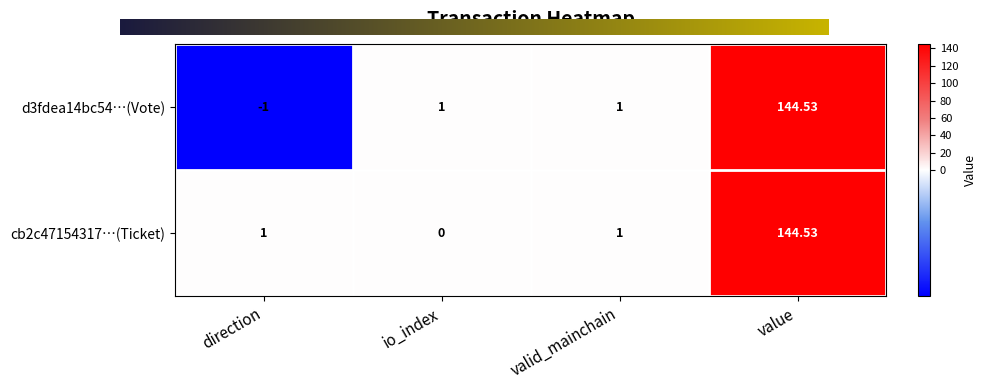

At which category is the sum across all series the highest?

value